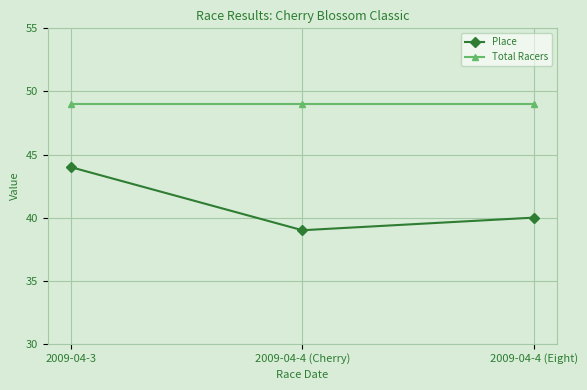

Reading left to right, extract all data points from this chart.

Place: 44	39	40
Total Racers: 49	49	49